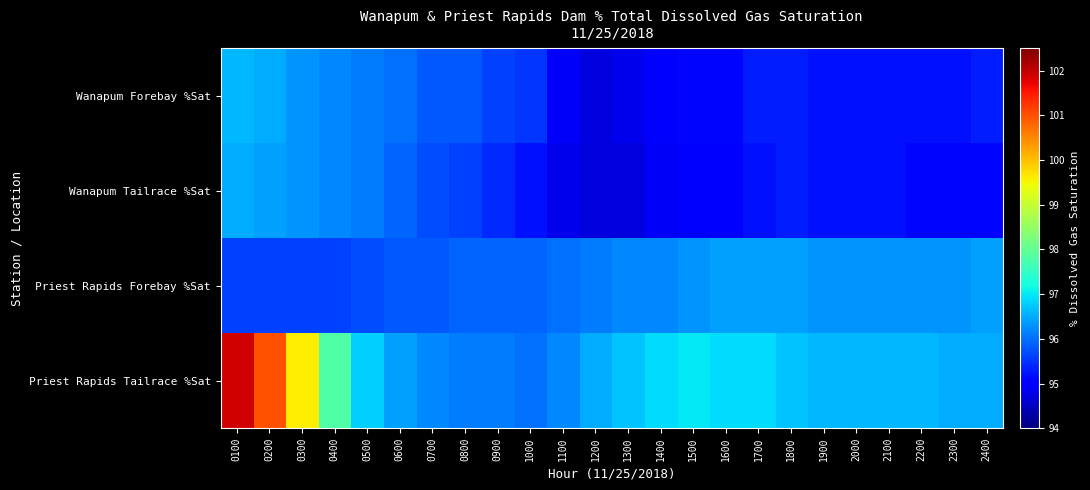

Between 0300 and 2400, which is larger?

0300